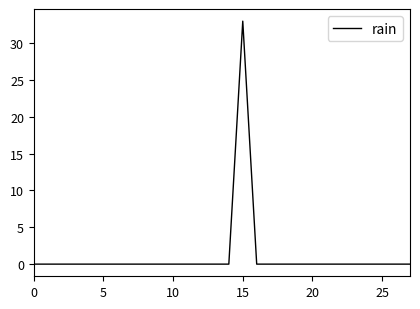

What is the maximum value shown in the chart?

33